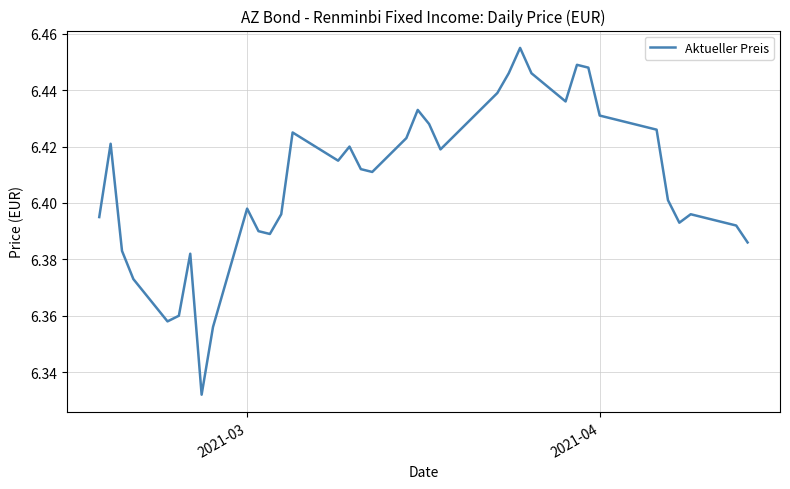

How many lines are shown in the chart?

1